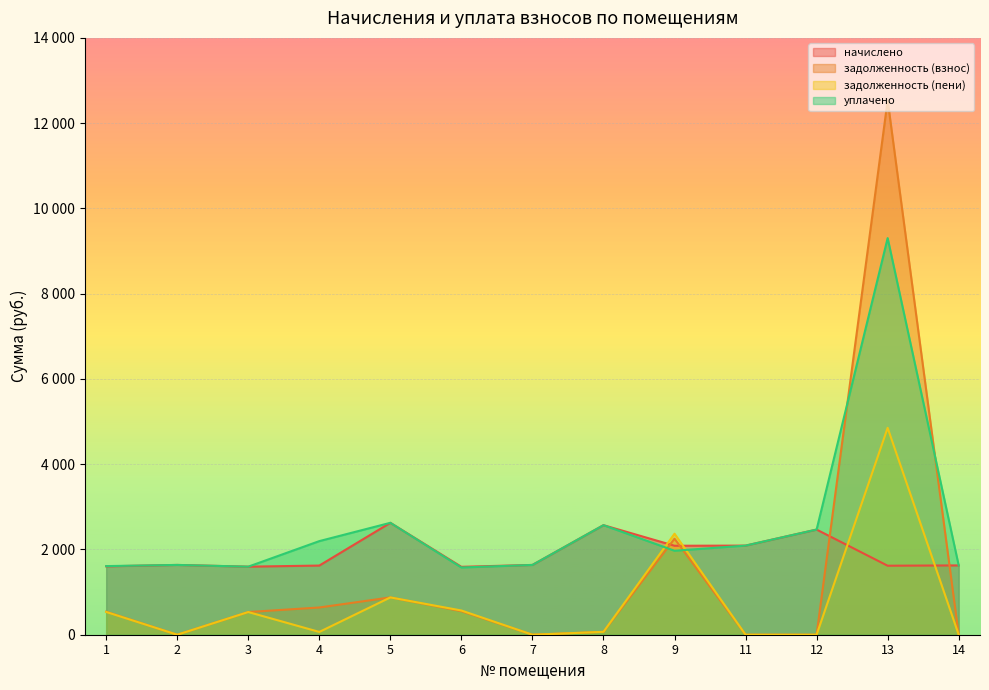

What are all the series names shown in the legend?

начислено, задолженность (взнос), задолженность (пени), уплачено